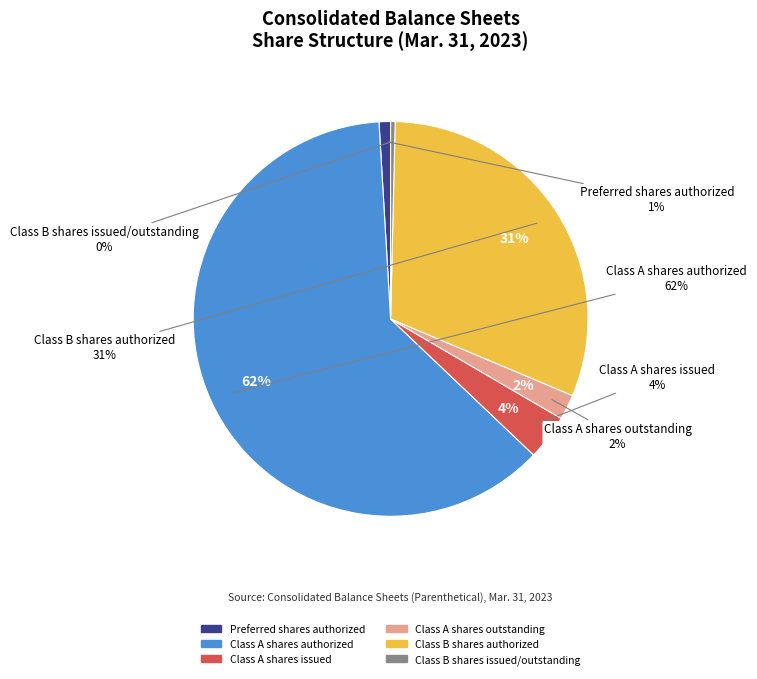

To the nearest percent, what portion does Class A shares issued represent?

4%